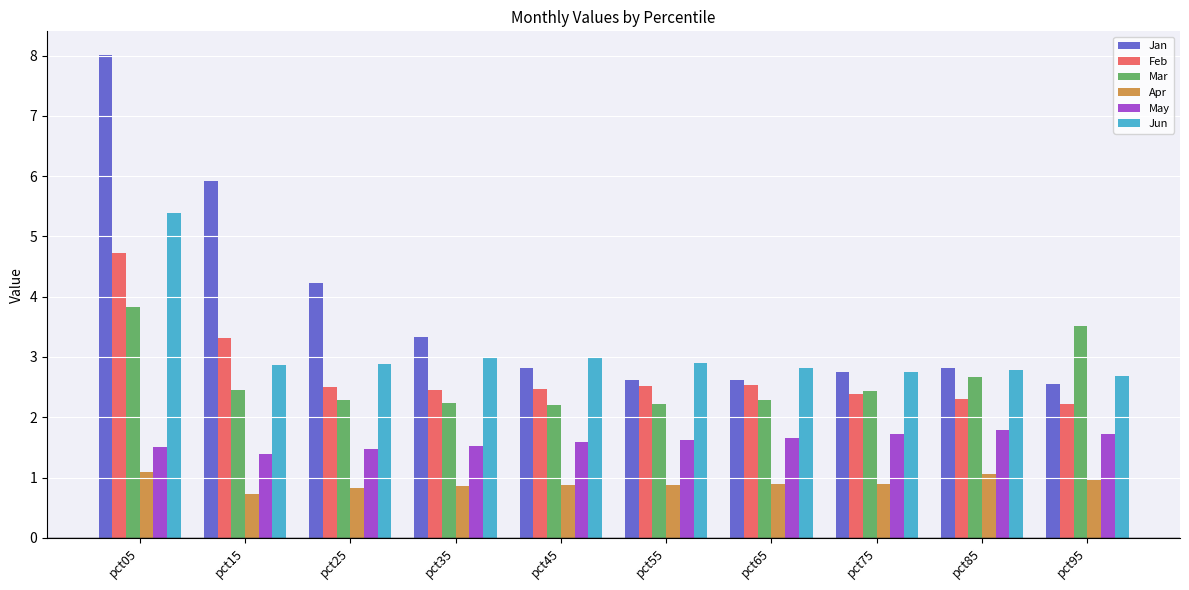

What value does the Feb series have at pct95?

2.2